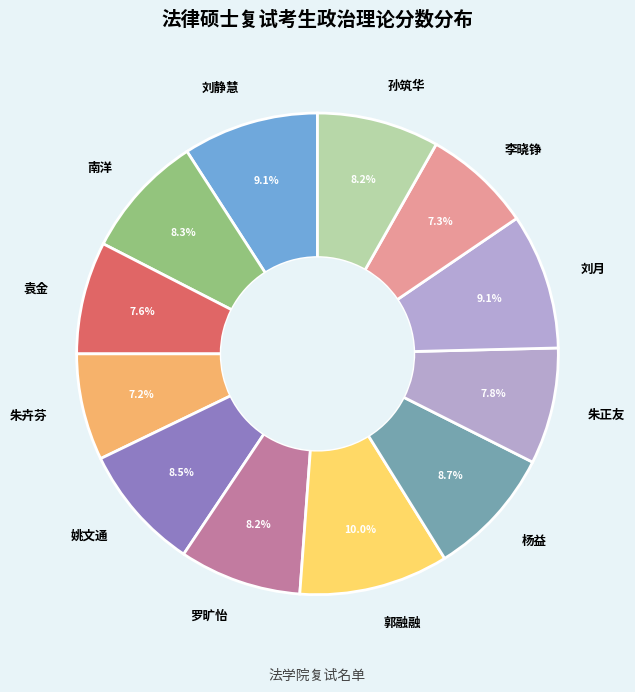

What is the largest slice in the pie chart?

郭融融